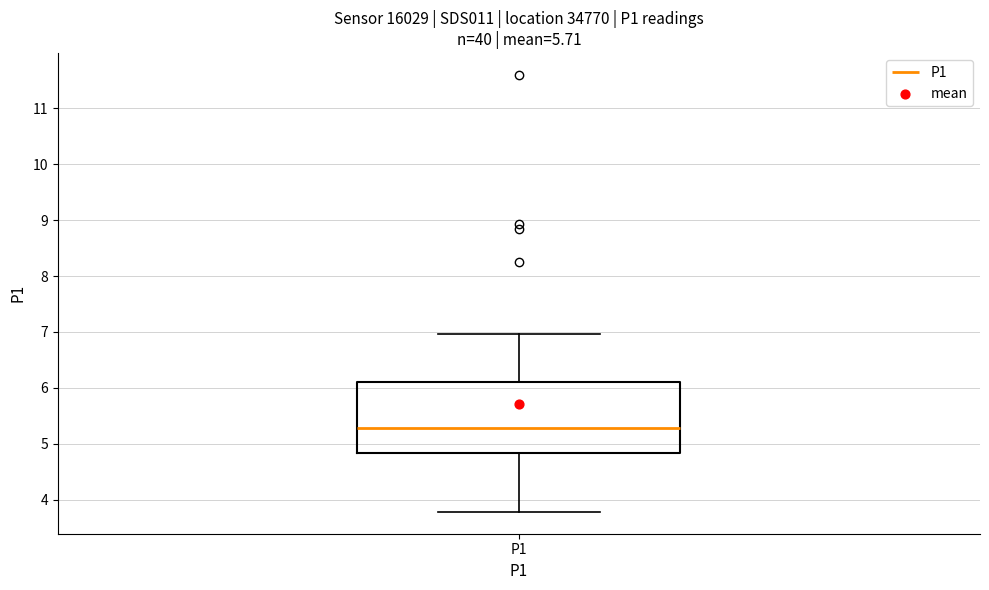

Where does the lower whisker of the box for P1 end on the y-axis? The values are not printed on the chart, so give them approximately, as read against the axis.

3.8